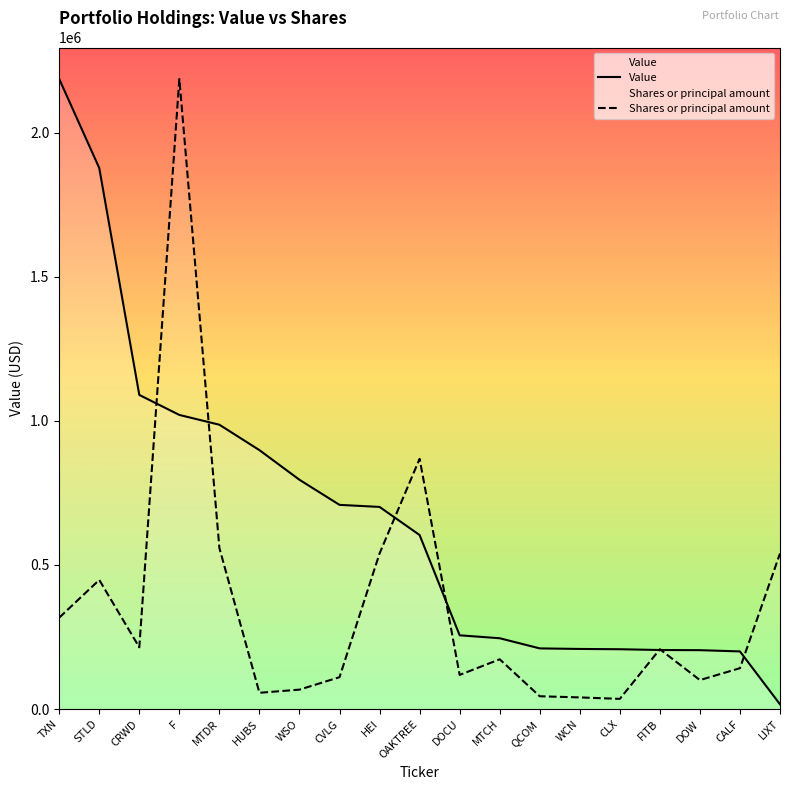

What is the sum of the Shares or principal amount values at TXN and HUBS?

373666.4